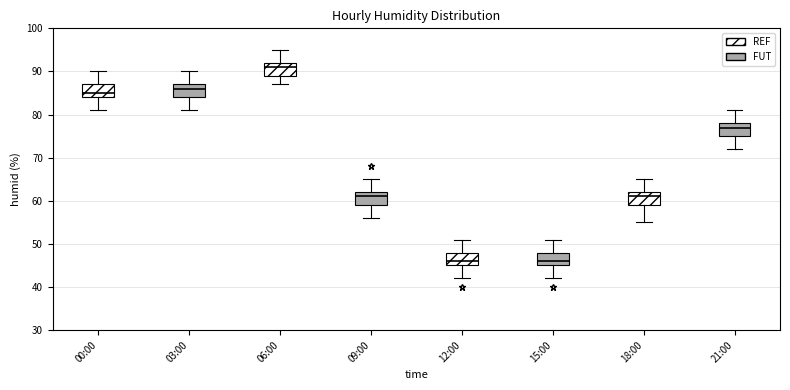

Reading left to right, transcribe this box plot: for each box, give where its median line is, the range the box spans, and where its two whiskers end, as read against the y-axis. The values are not printed on the chart, so give them approximately, as read against the axis.

00:00: median 85, box 84 to 87, whiskers 81 to 90
03:00: median 86, box 84 to 87, whiskers 81 to 90
06:00: median 91, box 89 to 92, whiskers 87 to 95
09:00: median 61, box 59 to 62, whiskers 56 to 65
12:00: median 46, box 45 to 48, whiskers 42 to 51
15:00: median 46, box 45 to 48, whiskers 42 to 51
18:00: median 61, box 59 to 62, whiskers 55 to 65
21:00: median 77, box 75 to 78, whiskers 72 to 81